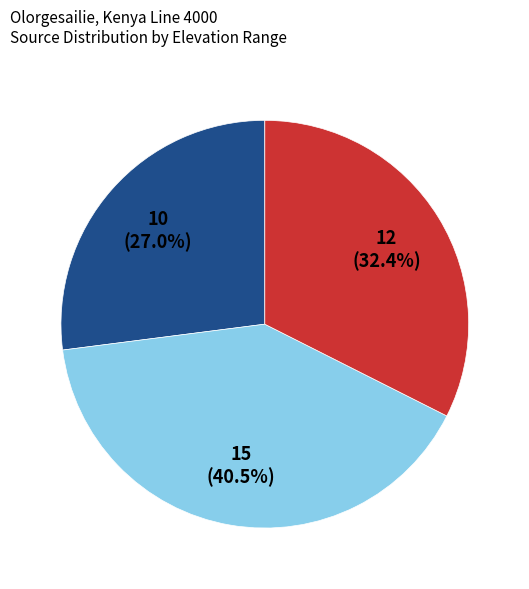

Is there a majority slice in this chart?

No